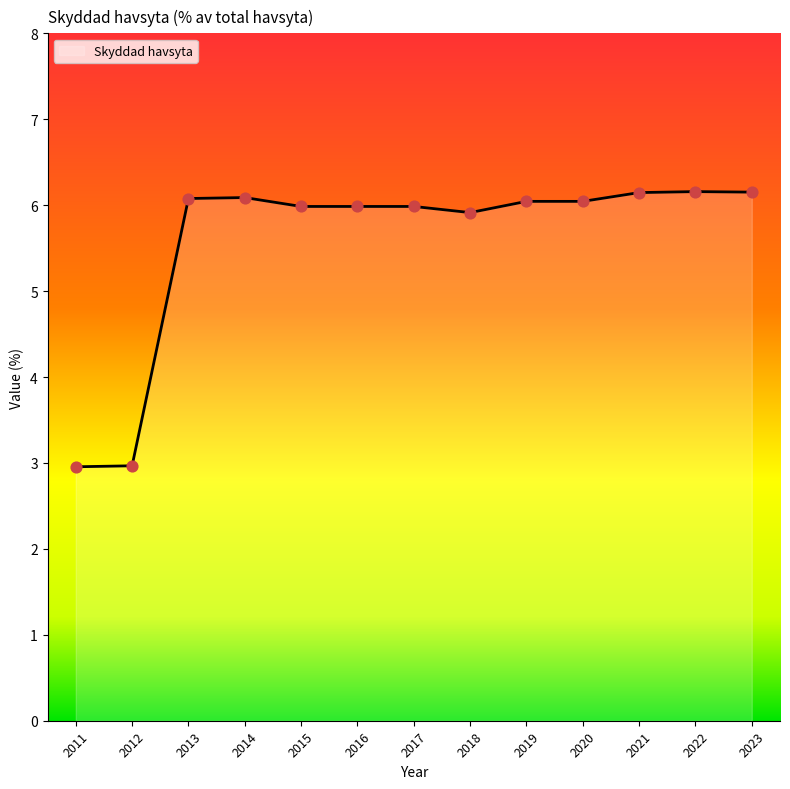

Approximately how many times larger is the value at 2017 compared to 2021?

1.0